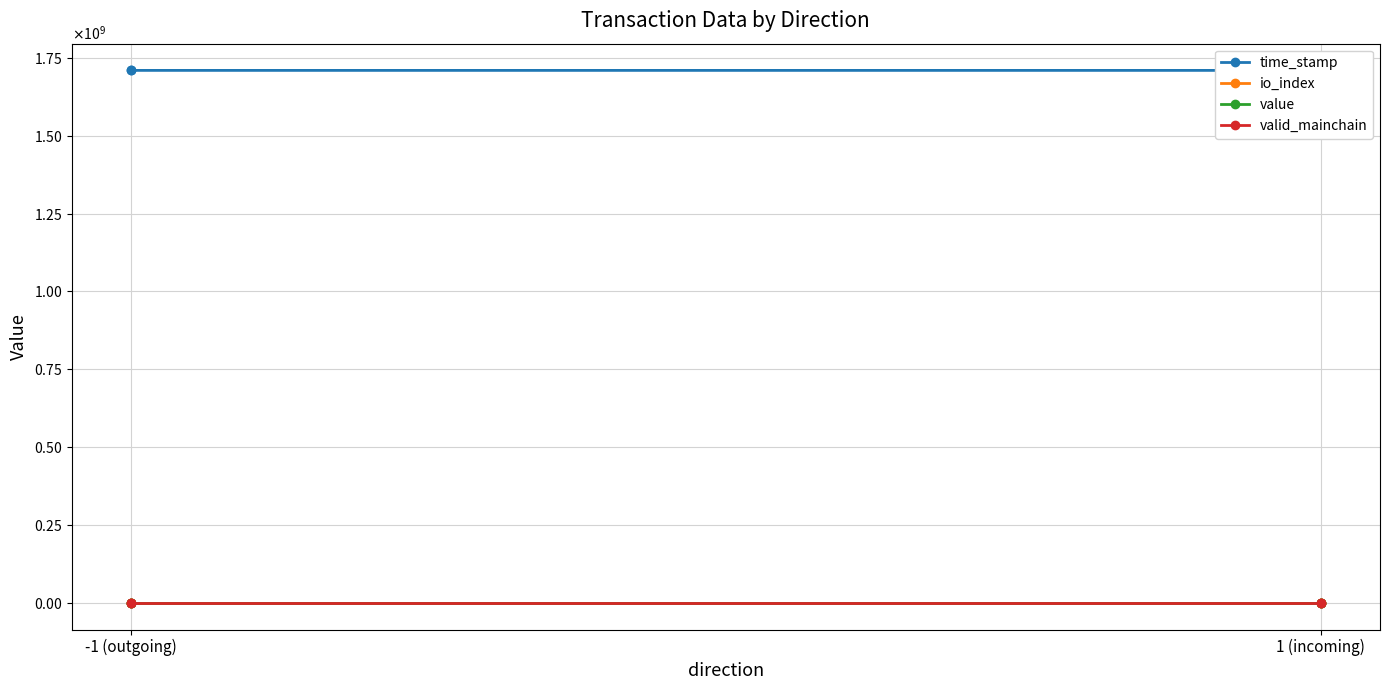

Which category has the highest value across all series?

-1 (outgoing)